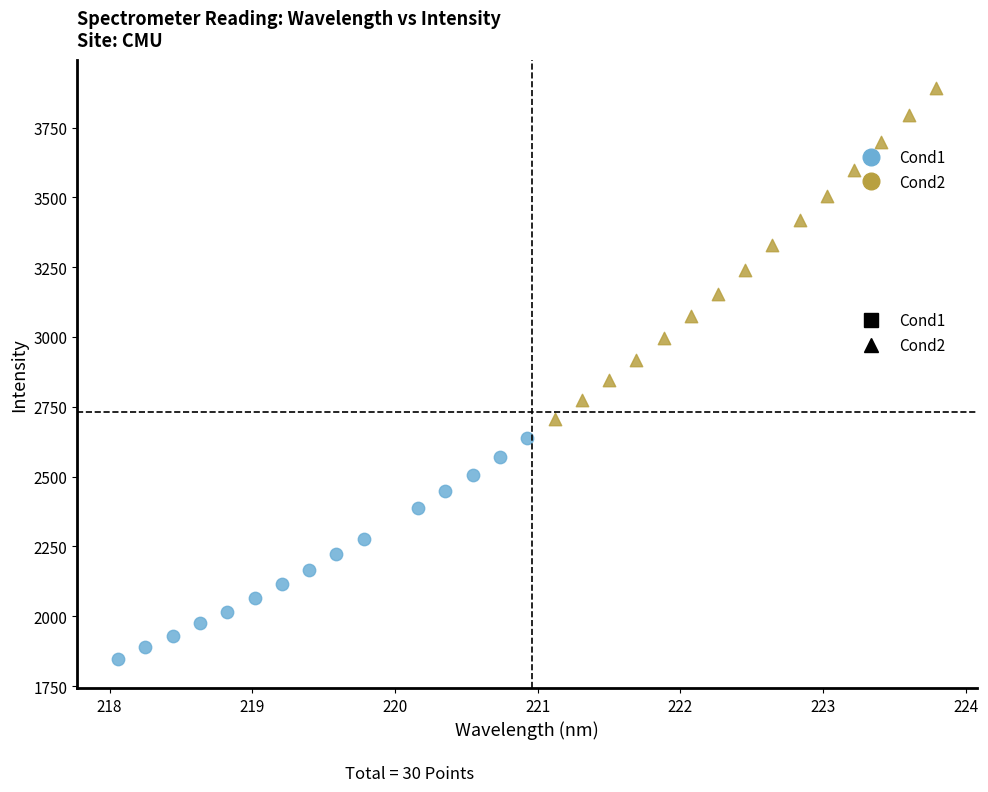

What are all the series names shown in the legend?

Cond1, Cond2